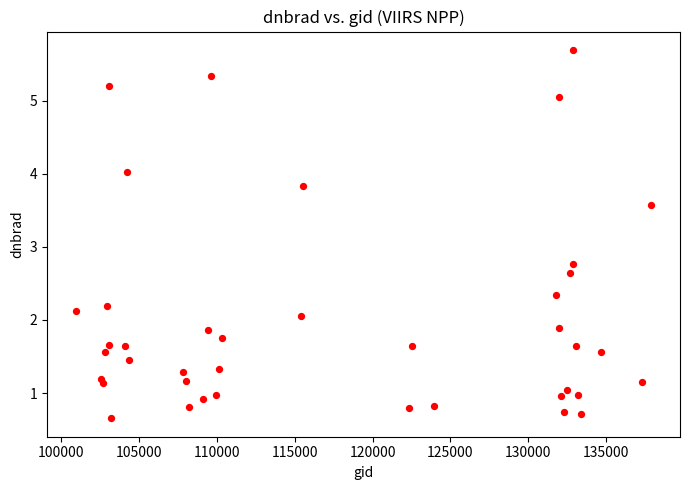

What Y value in the scatter plot is closest to 3?

2.8